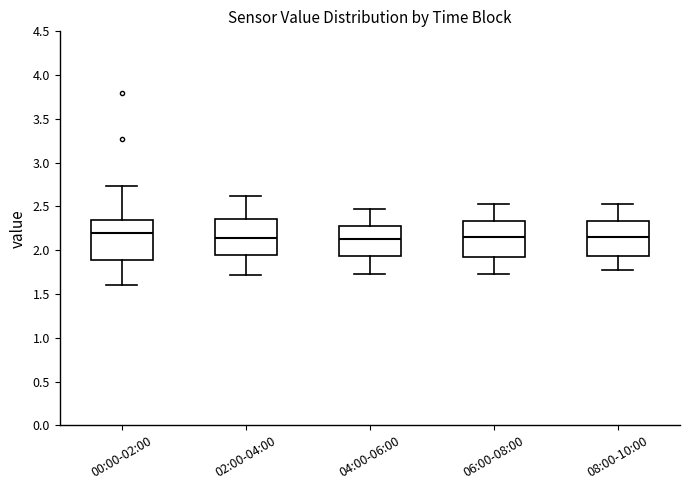

Which box's median line is the highest?

00:00-02:00